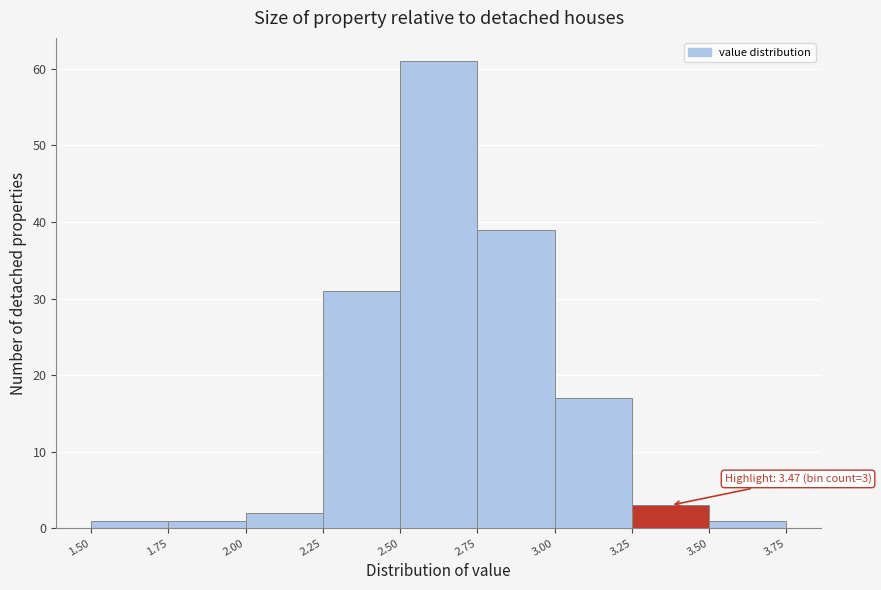

Over which range of the x-axis is the bar tallest?

2.50 to 2.75